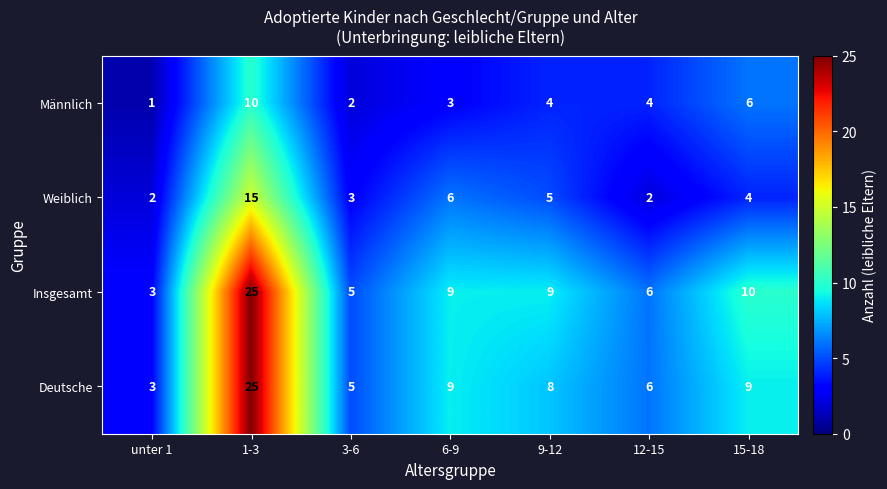

What is the difference between the second highest and second lowest values in the Insgesamt series?

5